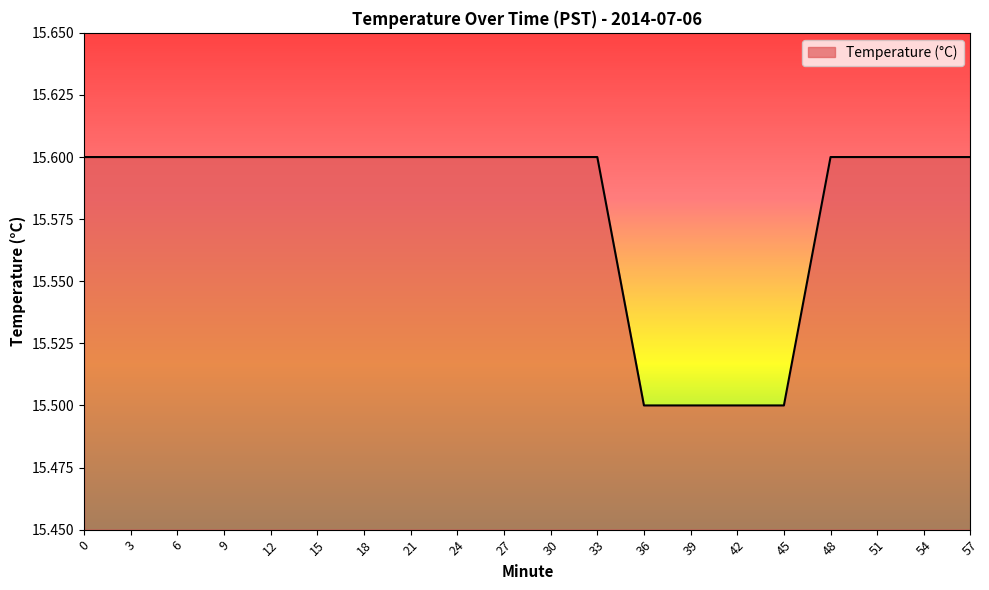

What is the average value?

15.6